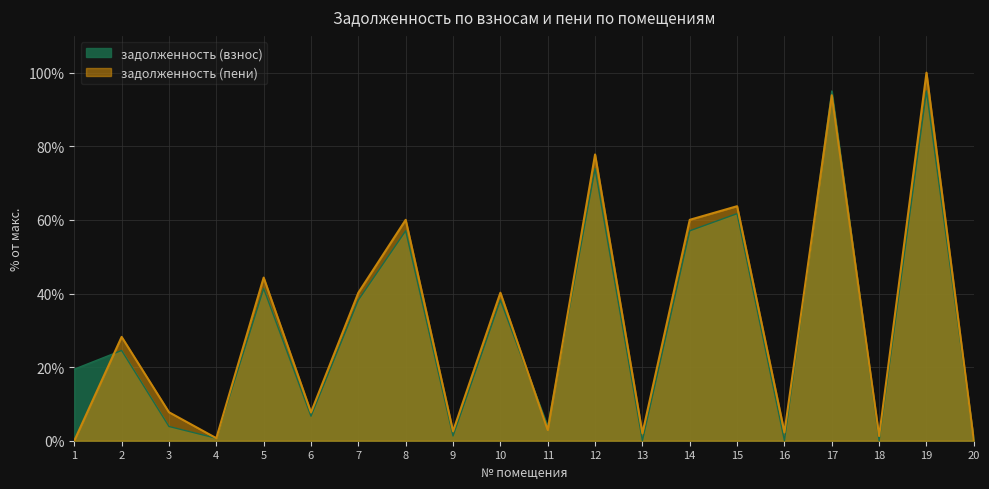

Reading left to right, extract all data points from this chart.

задолженность (взнос): 1=19.4	2=24.5	3=3.9	4=0.7	5=41.3	6=6.7	7=38.2	8=57.0	9=1.3	10=38.2	11=3.9	12=73.9	13=0.0	14=57.0	15=61.7	16=0.0	17=95.0	18=0.0	19=95.0	20=0.0
задолженность (пени): 1=0.0	2=28.2	3=7.7	4=0.7	5=44.3	6=7.7	7=40.2	8=60.0	9=2.6	10=40.2	11=2.9	12=77.8	13=2.0	14=60.0	15=63.7	16=2.3	17=93.9	18=1.3	19=100.0	20=0.0